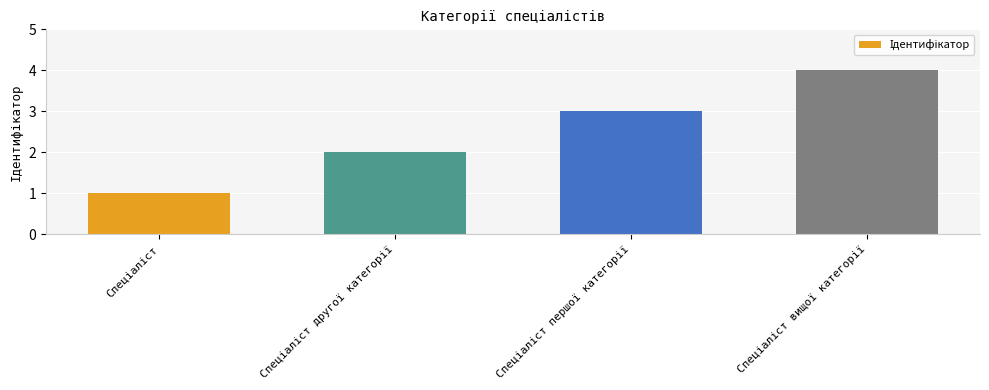

What is the greatest value displayed?

4